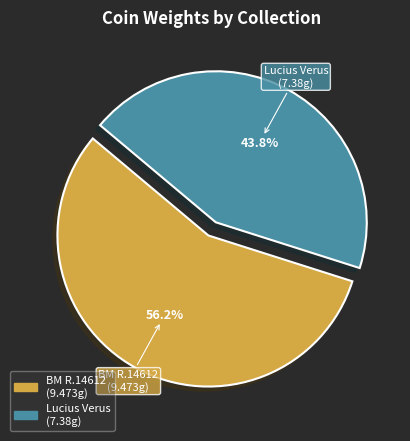

Rank the categories by value from lowest to highest.

Lucius Verus (7.38g), BM R.14612 (9.473g)